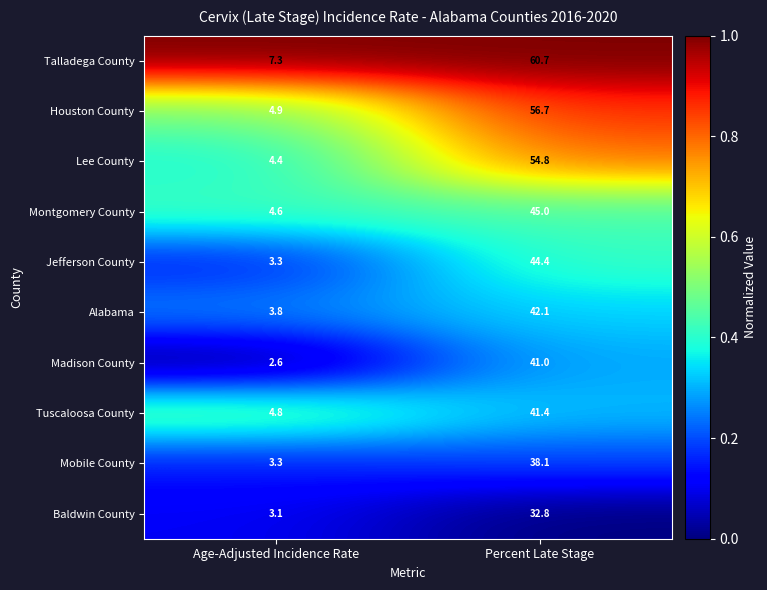

What is the sum of all Tuscaloosa County values?

46.2